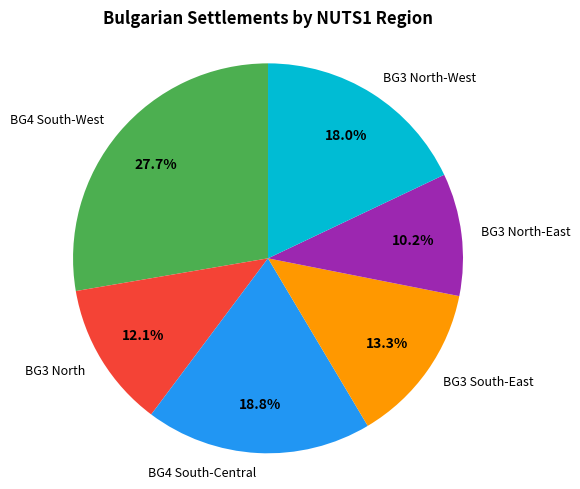

What is the smallest slice in the pie chart?

BG3 North-East